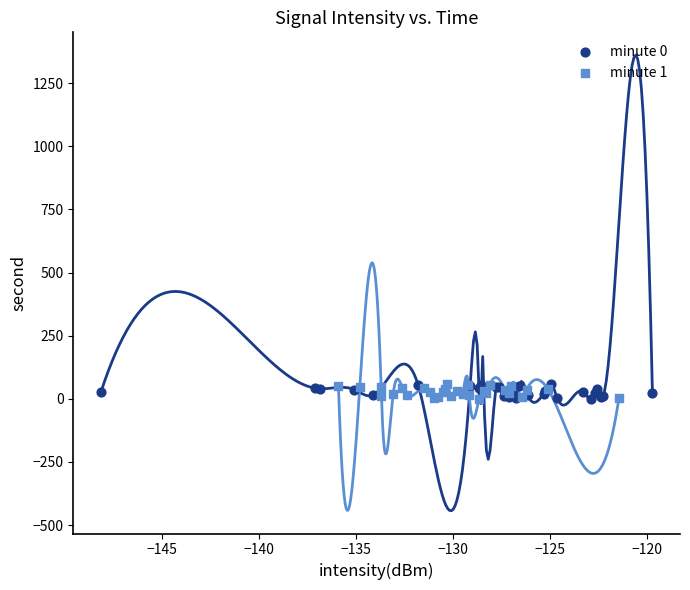

What are all the series names shown in the legend?

minute 0, minute 1